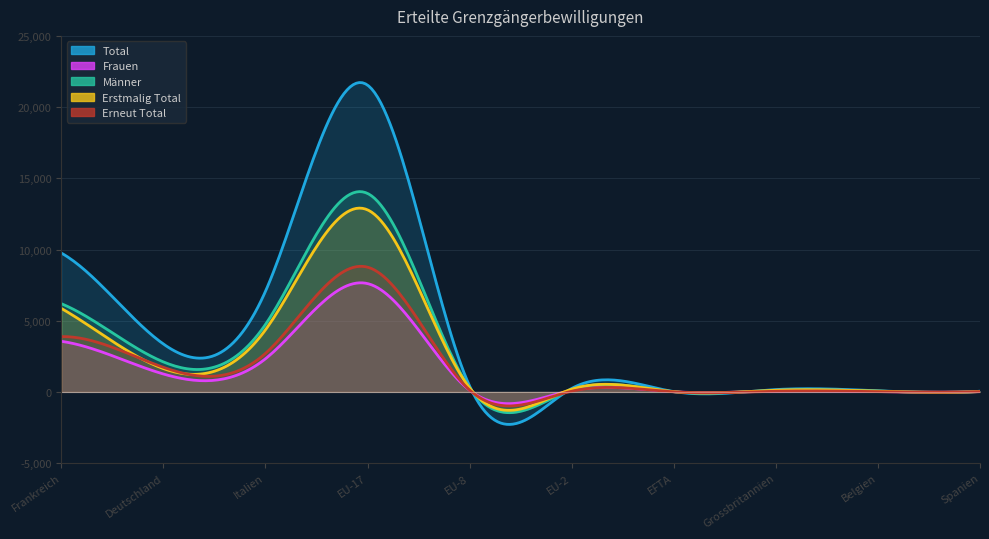

What is the maximum value shown in the chart?

21545